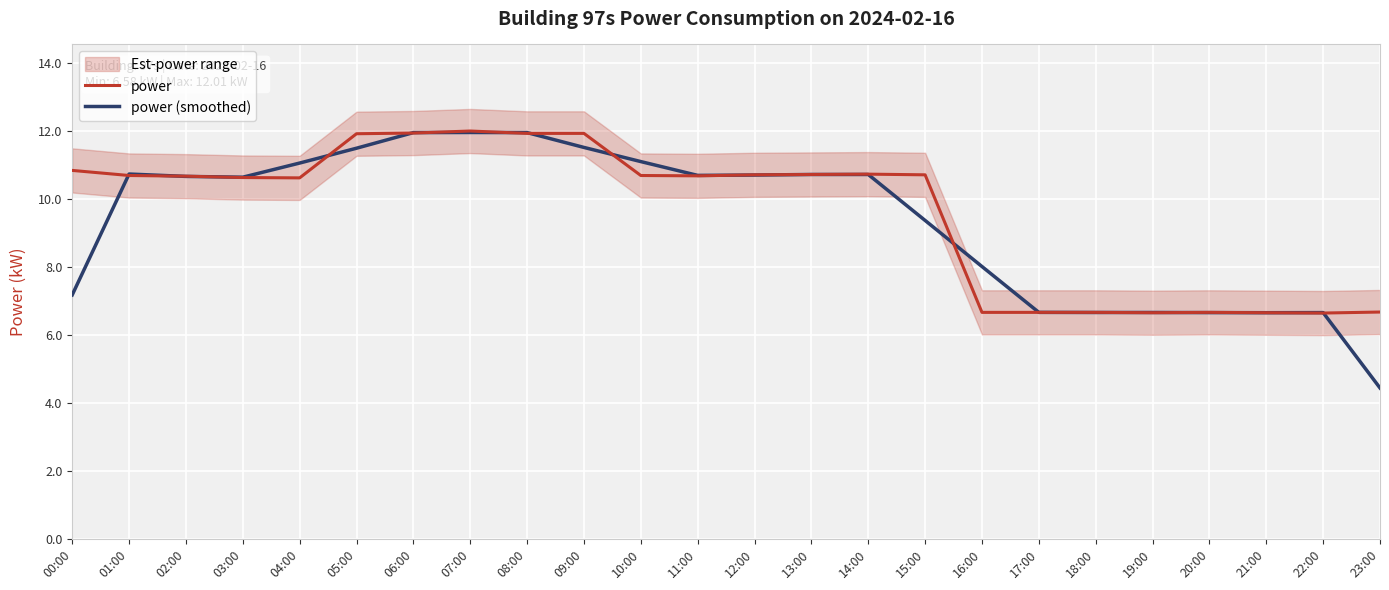

List the series in order of their overall mean, highest first.

power, power (smoothed)